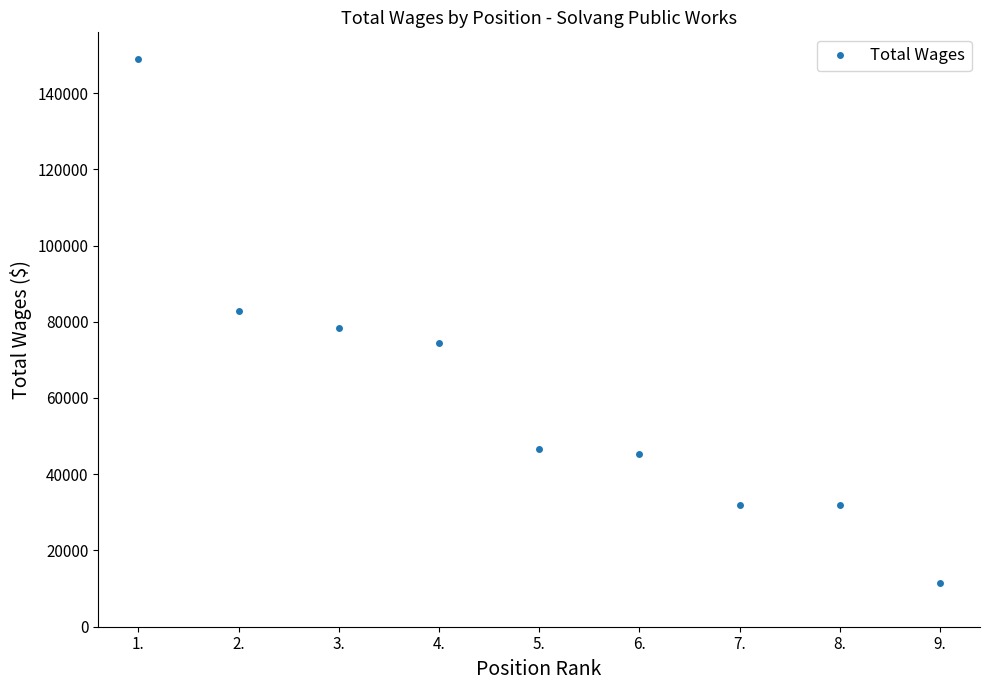

True or false: the data has more than 2 interior local peaks.

False